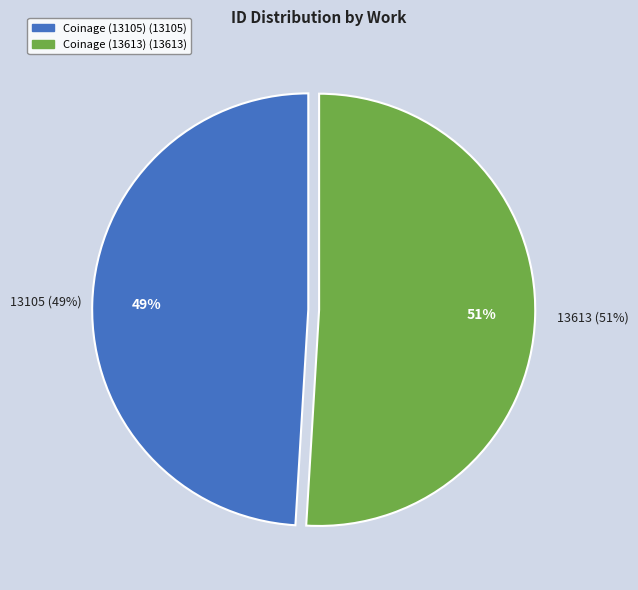

Combined, what portion of the pie is Coinage (13105) and Coinage (13613)?

100.0%